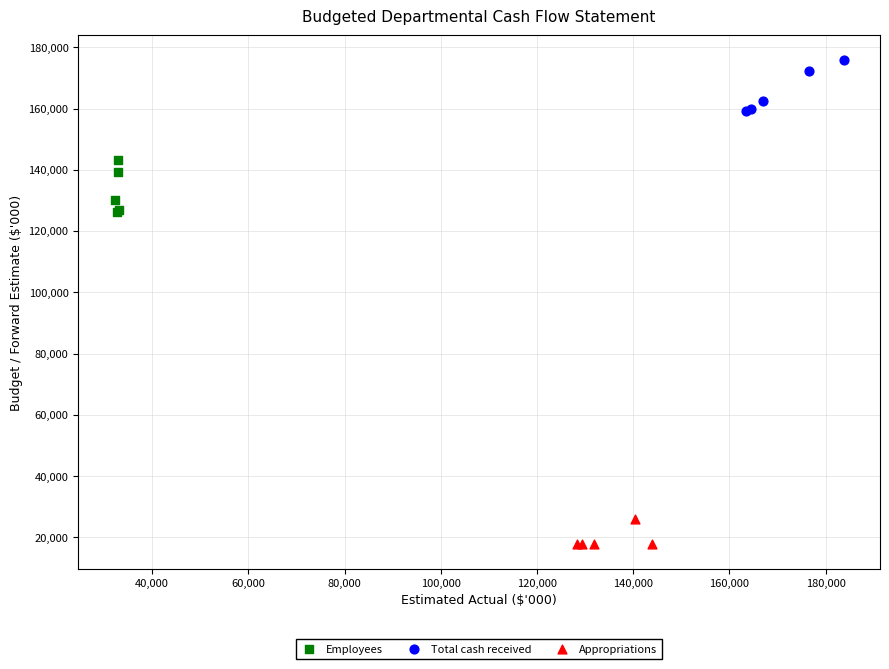

Which series reaches the minimum Y coordinate?

Appropriations